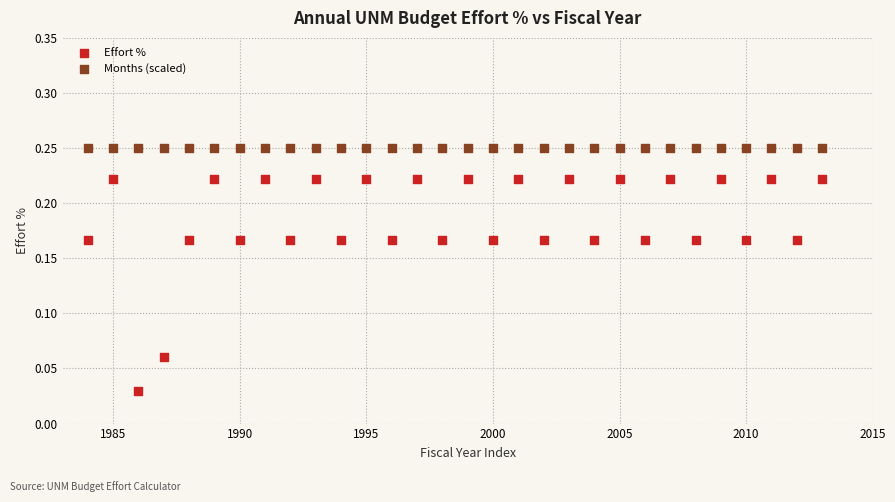

Which series has the largest Y range (max minus min)?

Effort %